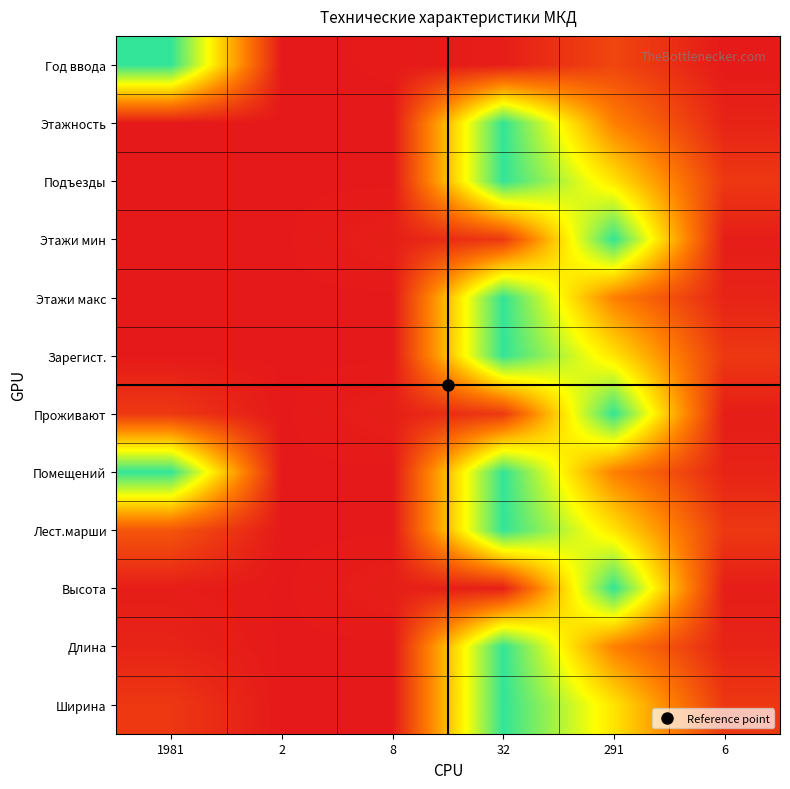

How many categories are shown in the chart?

6